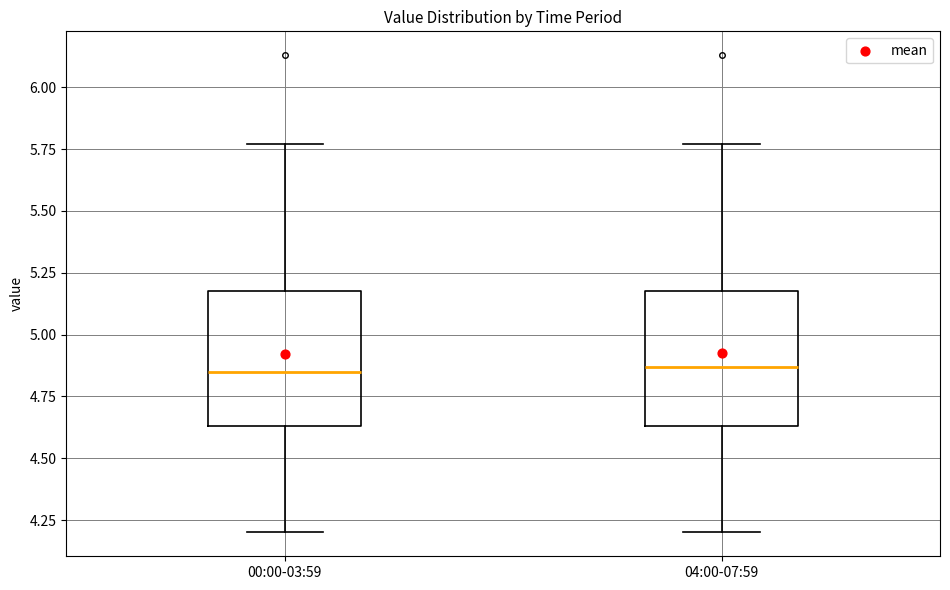

Where does the median line of the box for 04:00-07:59 sit on the y-axis? The values are not printed on the chart, so give them approximately, as read against the axis.

4.85